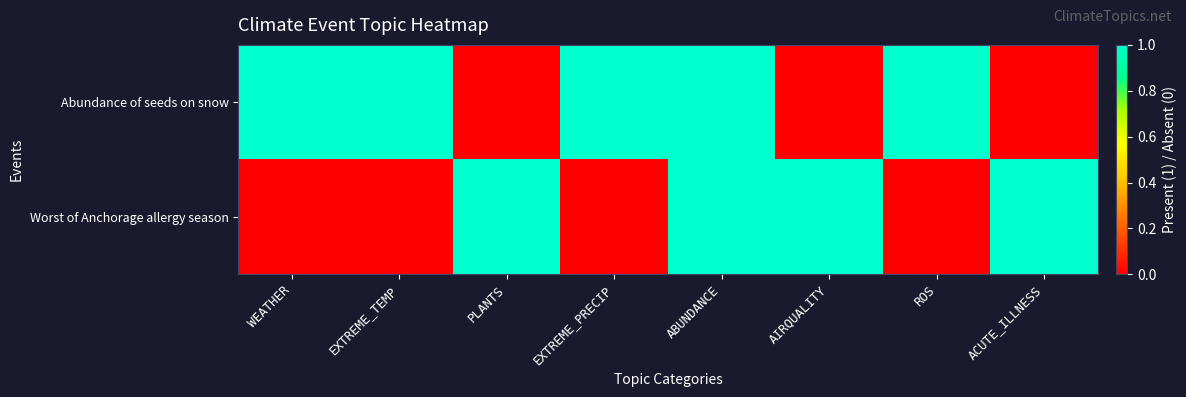

At how many categories does at least one series exceed 0?

8